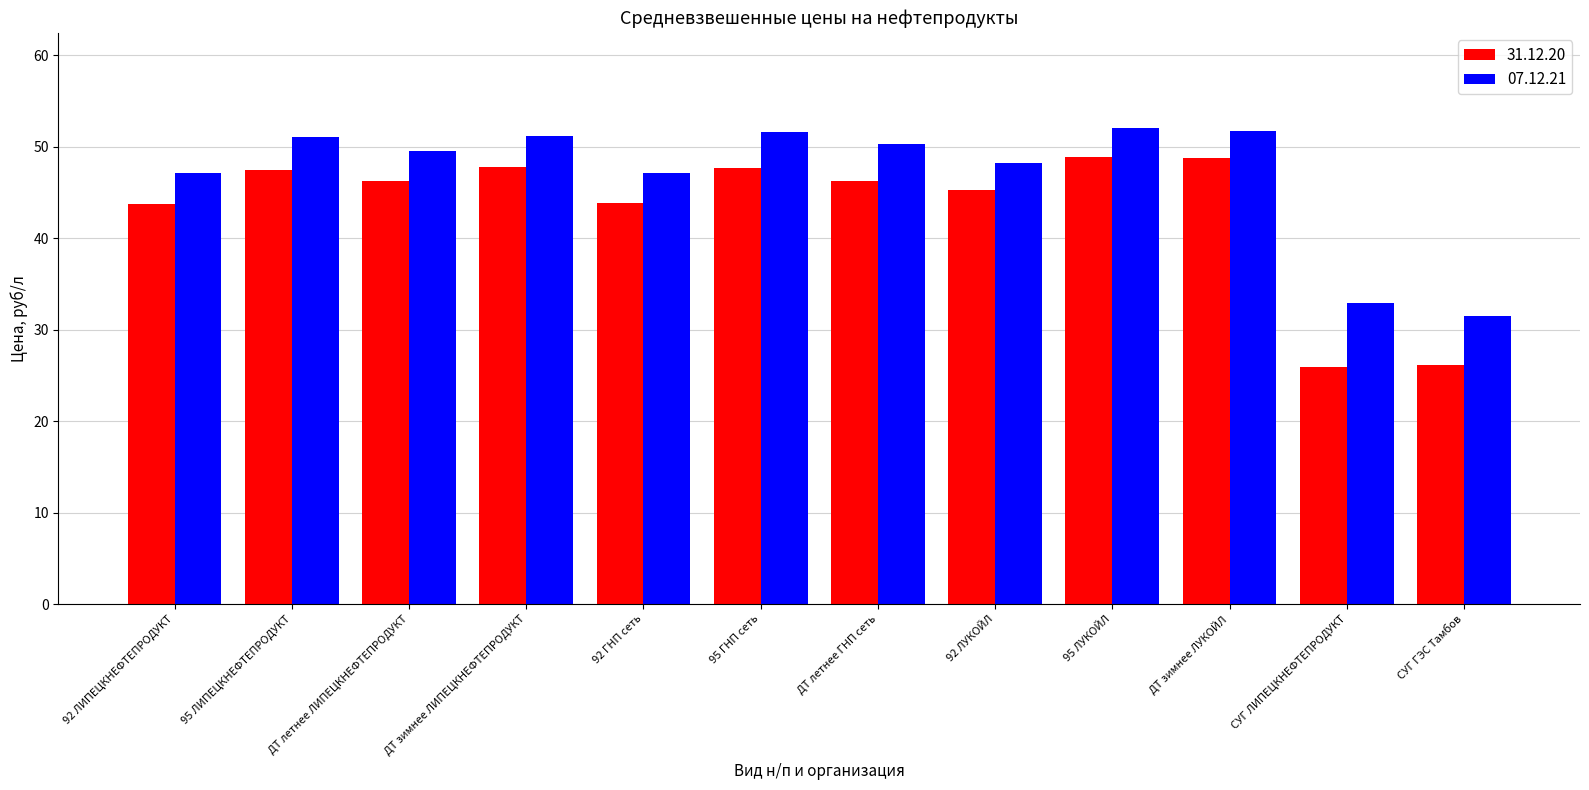

What is the difference between the second highest and minimum values in the 31.12.20 series?

22.9